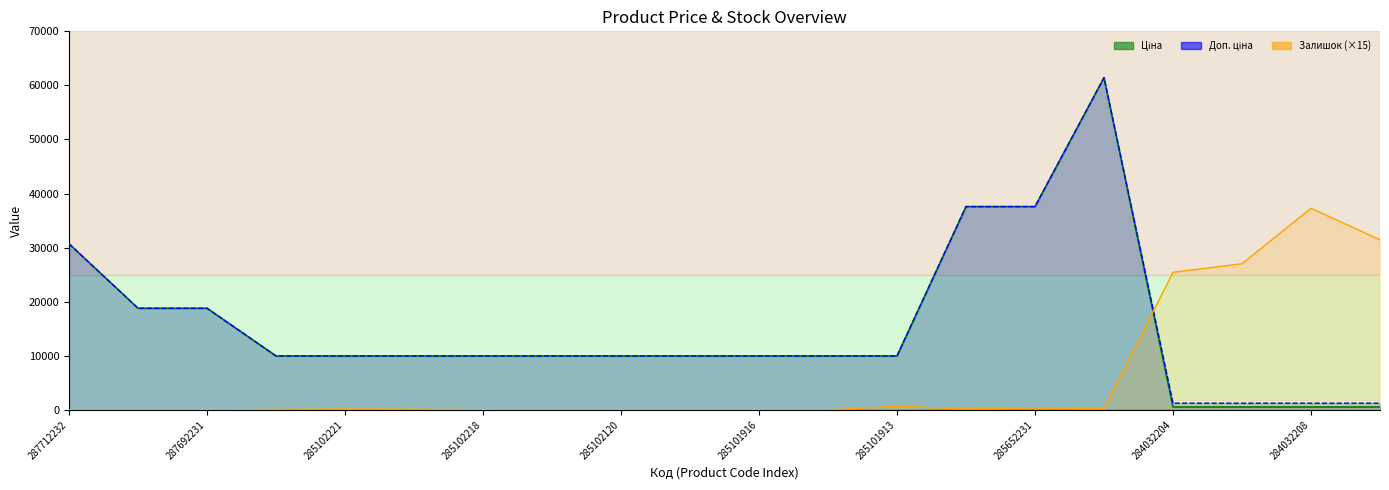

How many times do Залишок and Ціна cross each other?

1